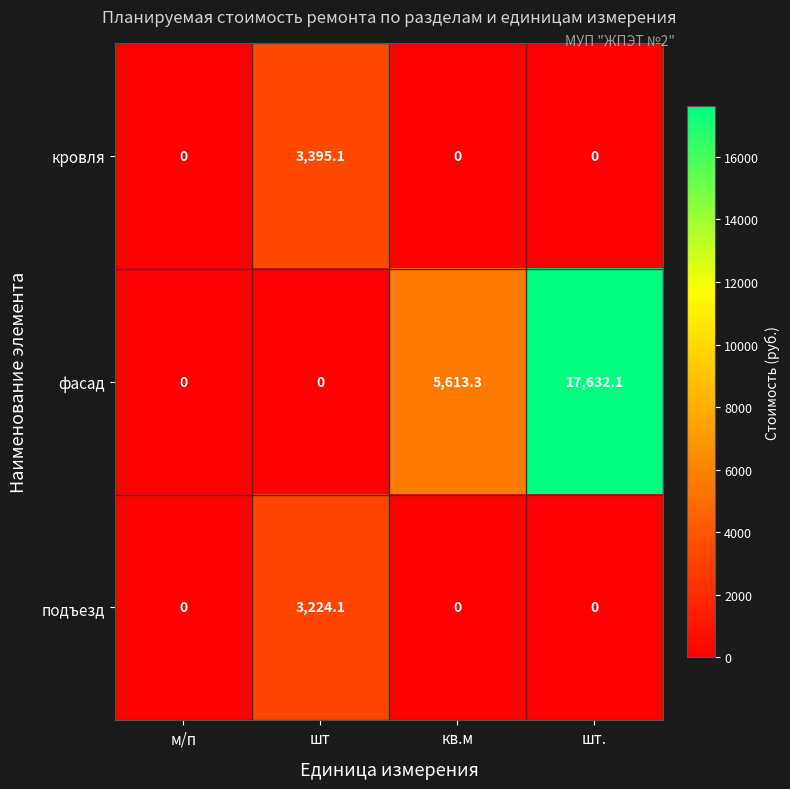

List the series in order of their peak value, lowest first.

подъезд, кровля, фасад